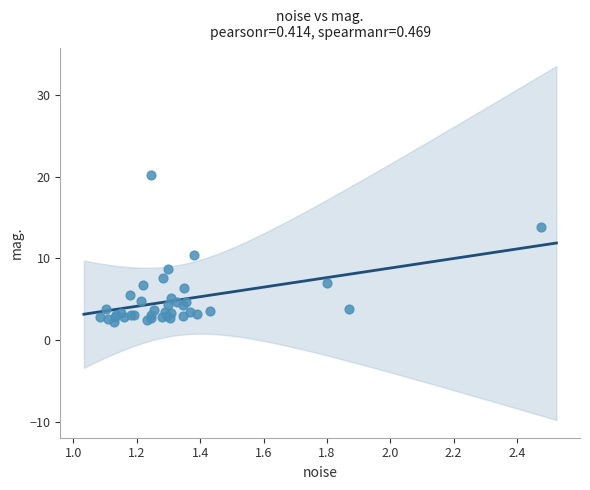

What Y value in the scatter plot is closest to 11?

10.4